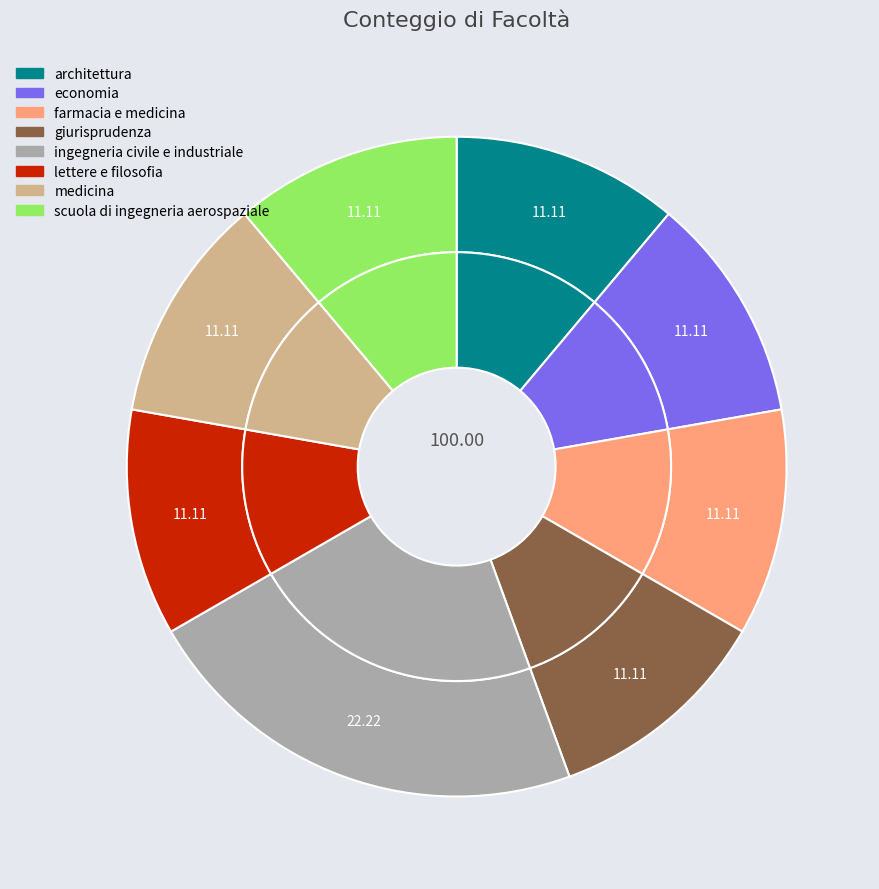

What is the change in value from economia to ingegneria civile e industriale?

+1